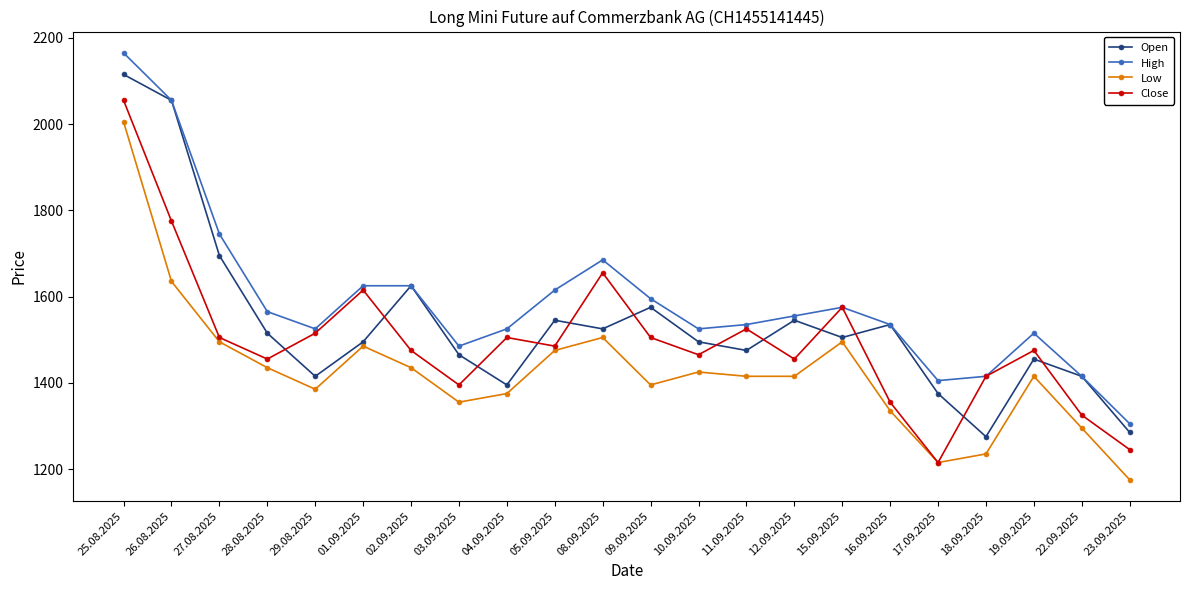

Which series has the largest total across all categories?

High